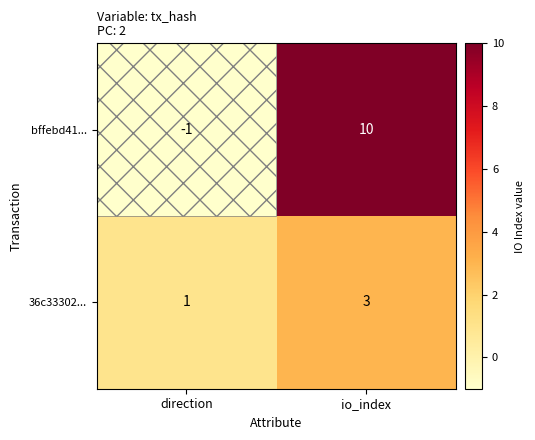

Which series has the largest total across all categories?

bffebd41...